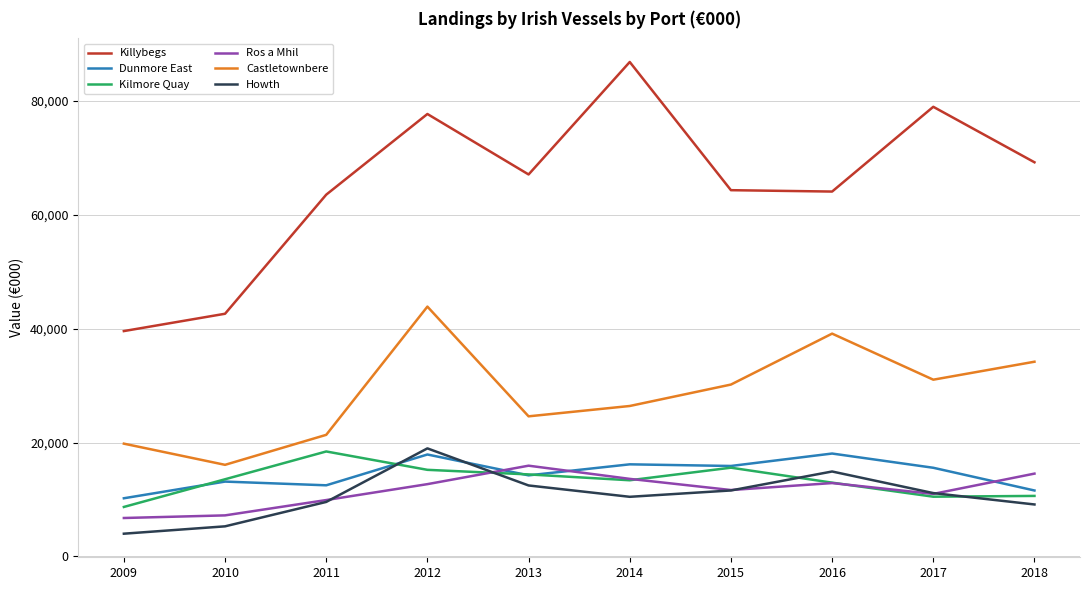

Which series has the largest total across all categories?

Killybegs